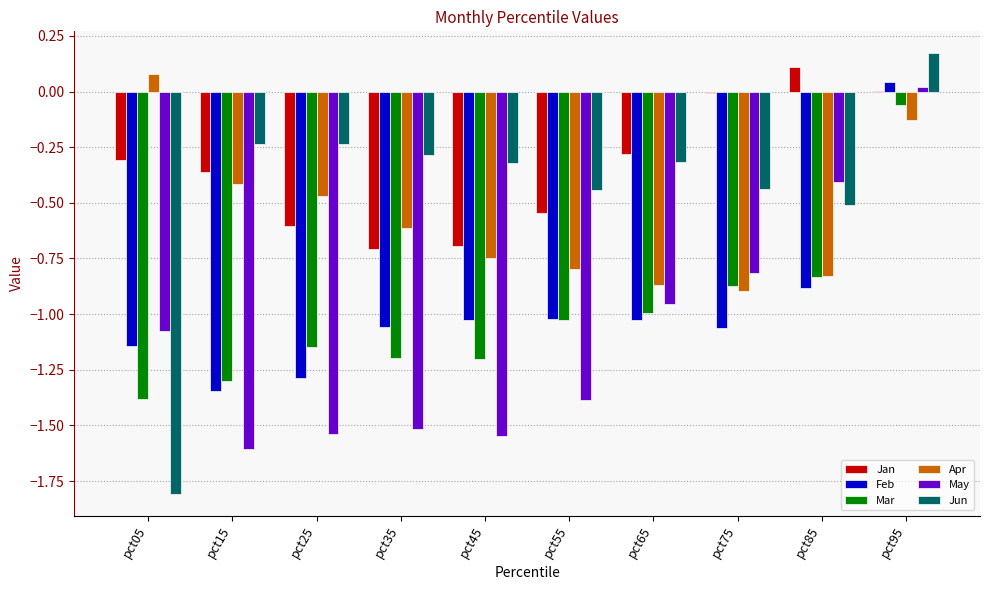

The Mar series shows -0.8 at pct45. True or false?

False